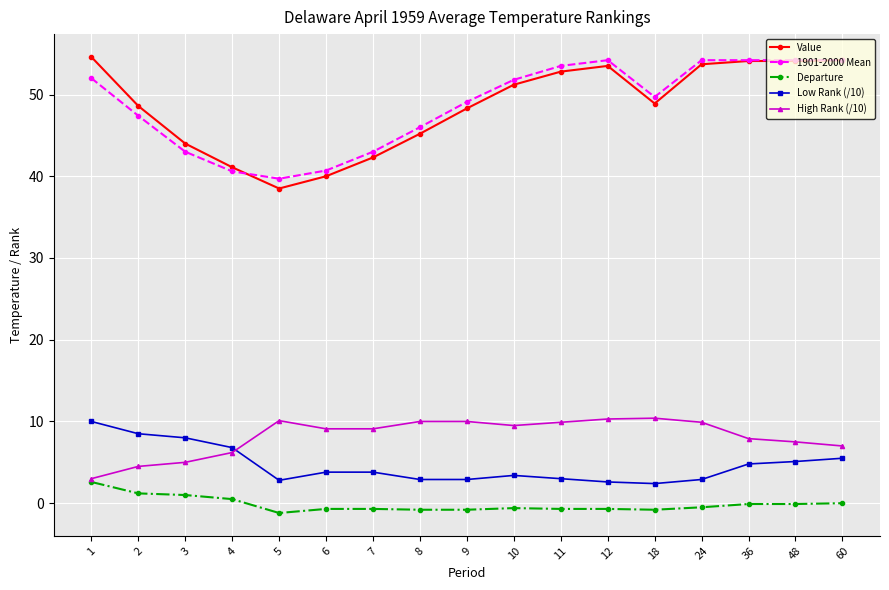

What is the difference between the Low Rank (/10) values at 2 and 9?

5.6